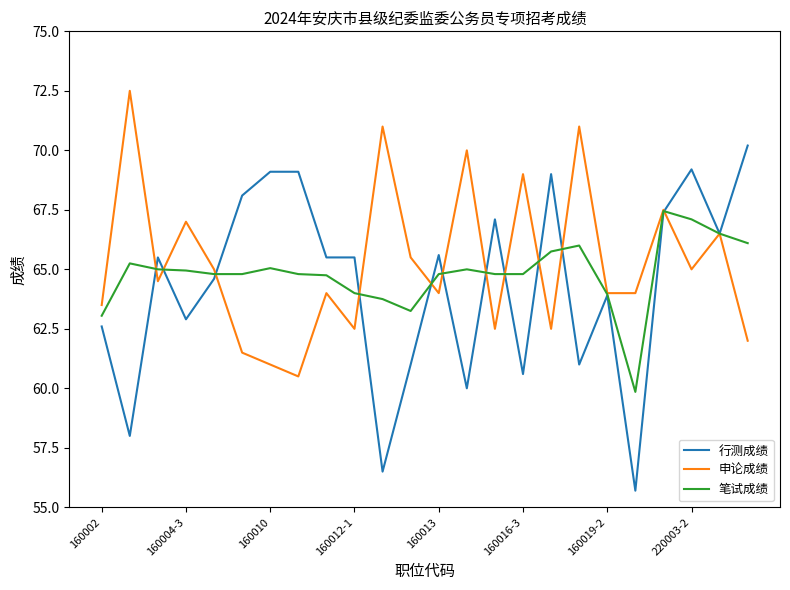

Which series has the largest range (max minus min)?

行测成绩